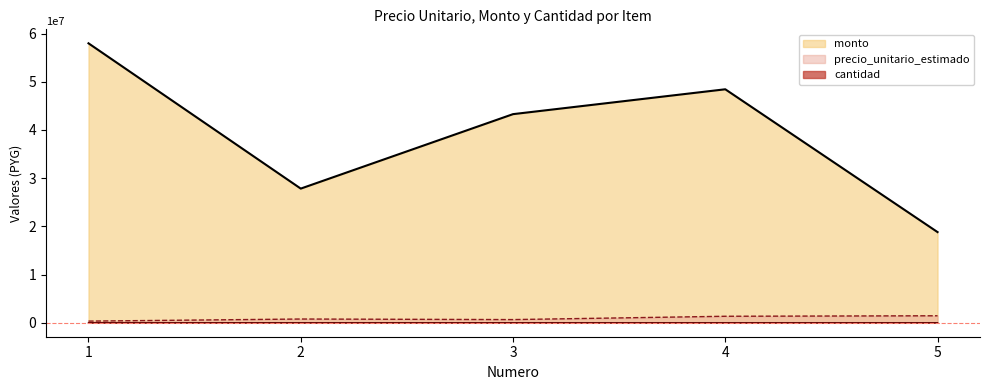

What is the difference between the highest and lowest values at 1?

57968829